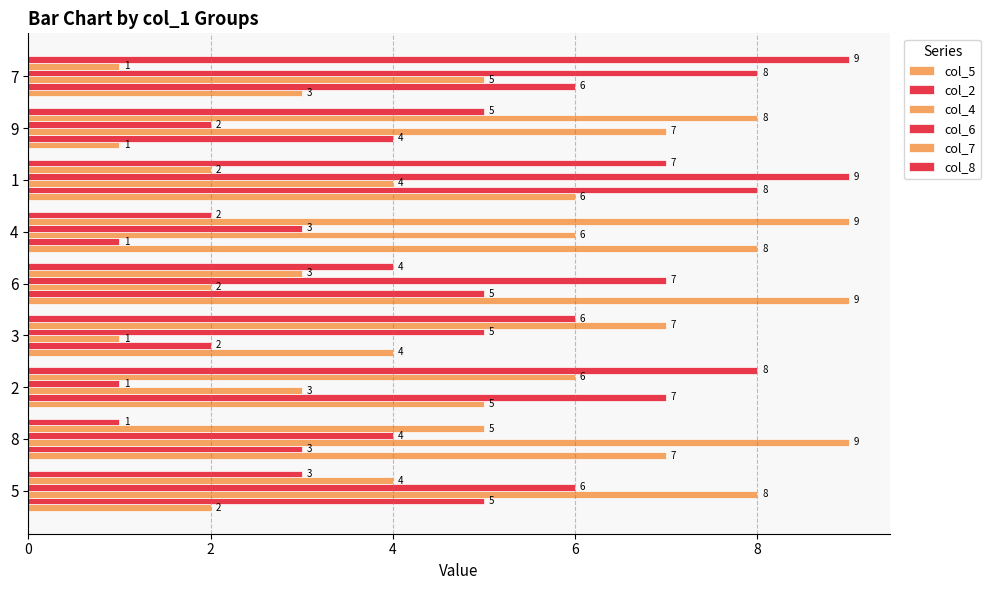

True or false: col_5 has a value of 5 at 8.

False